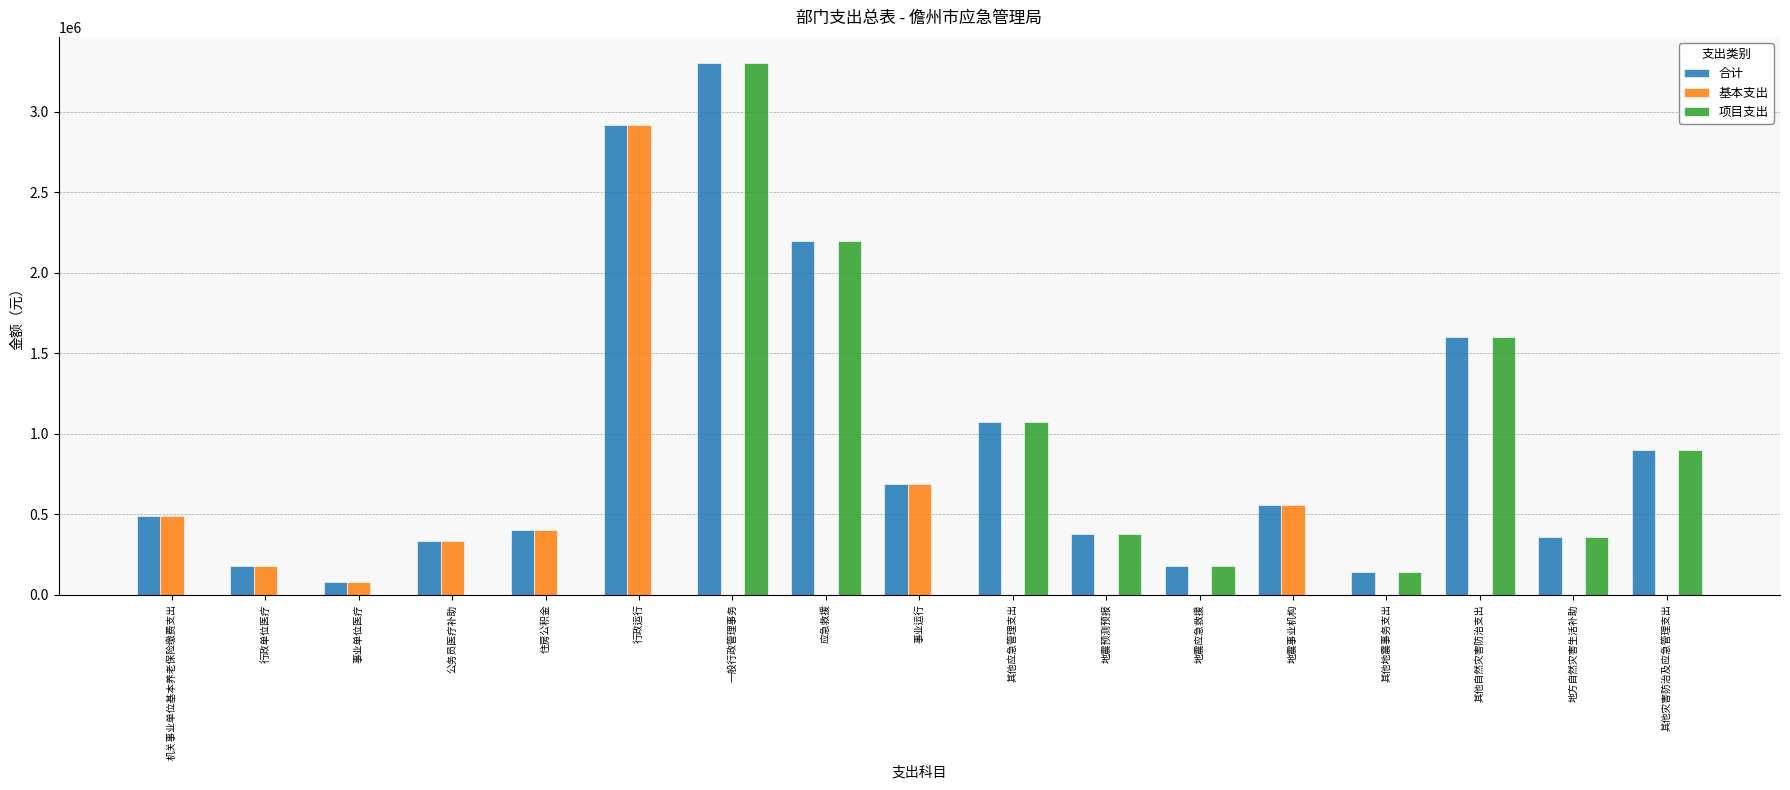

What is the sum of all 基本支出 values?

5655276.6